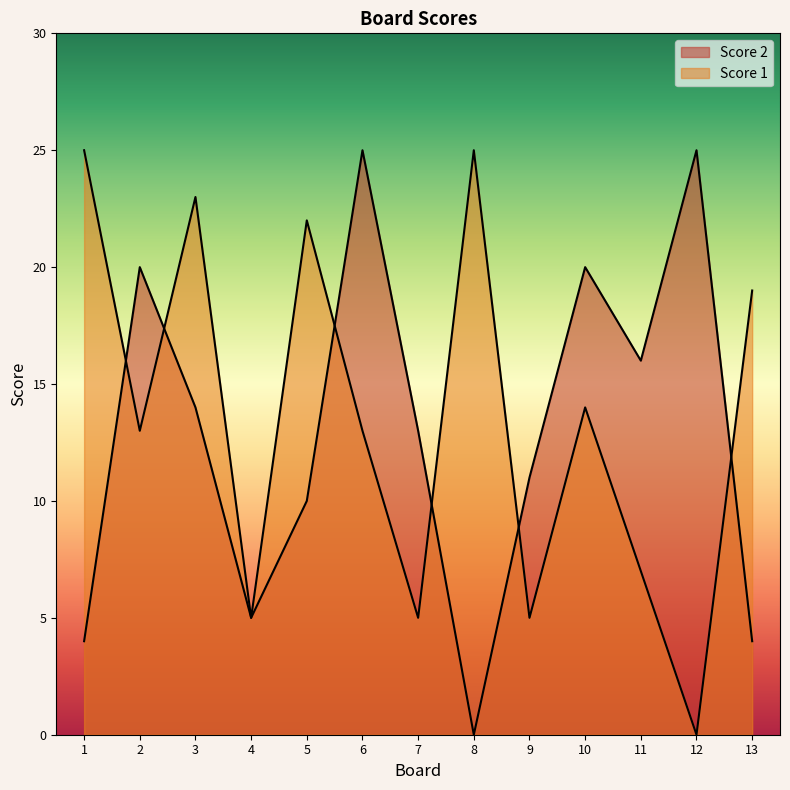

How many lines are shown in the chart?

2